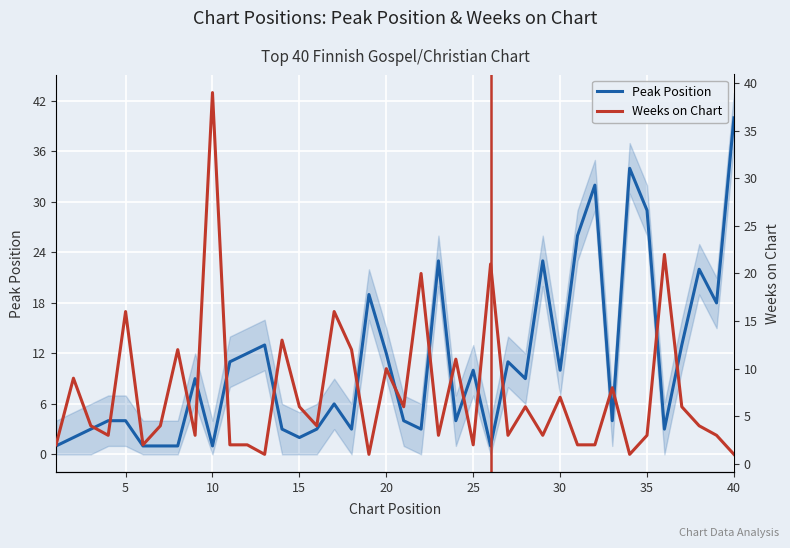

Is it true that Peak Position equals 10 at 25?

True